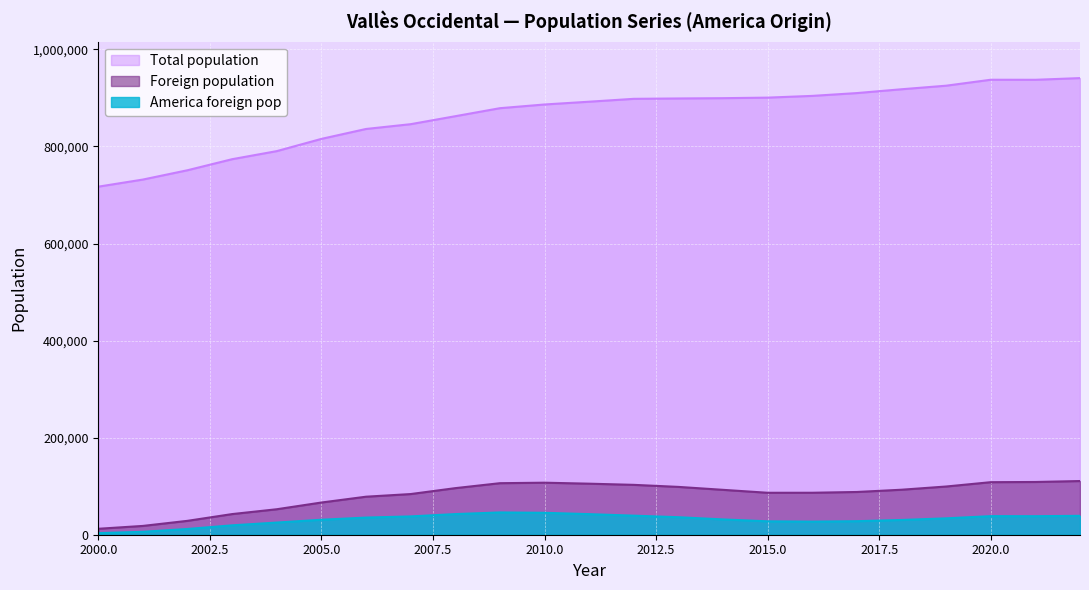

True or false: America foreign pop has more than 1 interior local peaks.

True